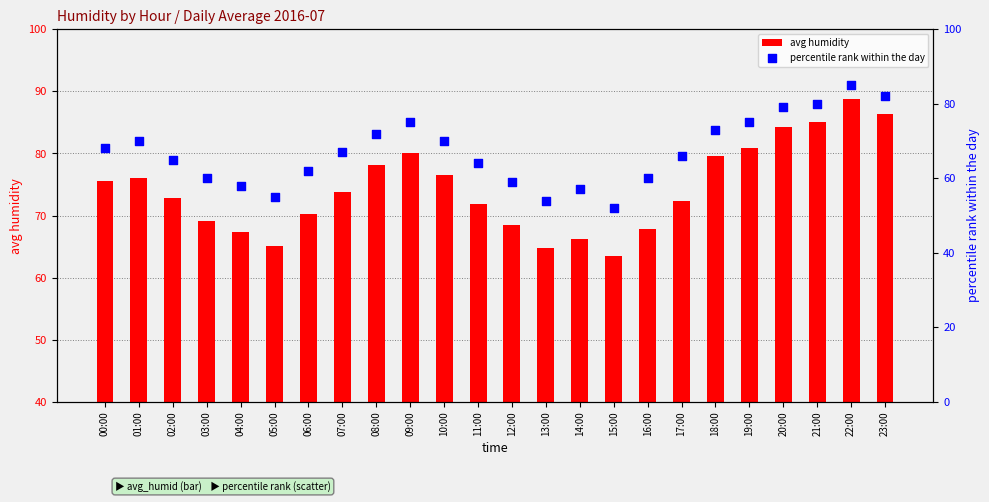

Which series has the largest total across all categories?

avg humidity